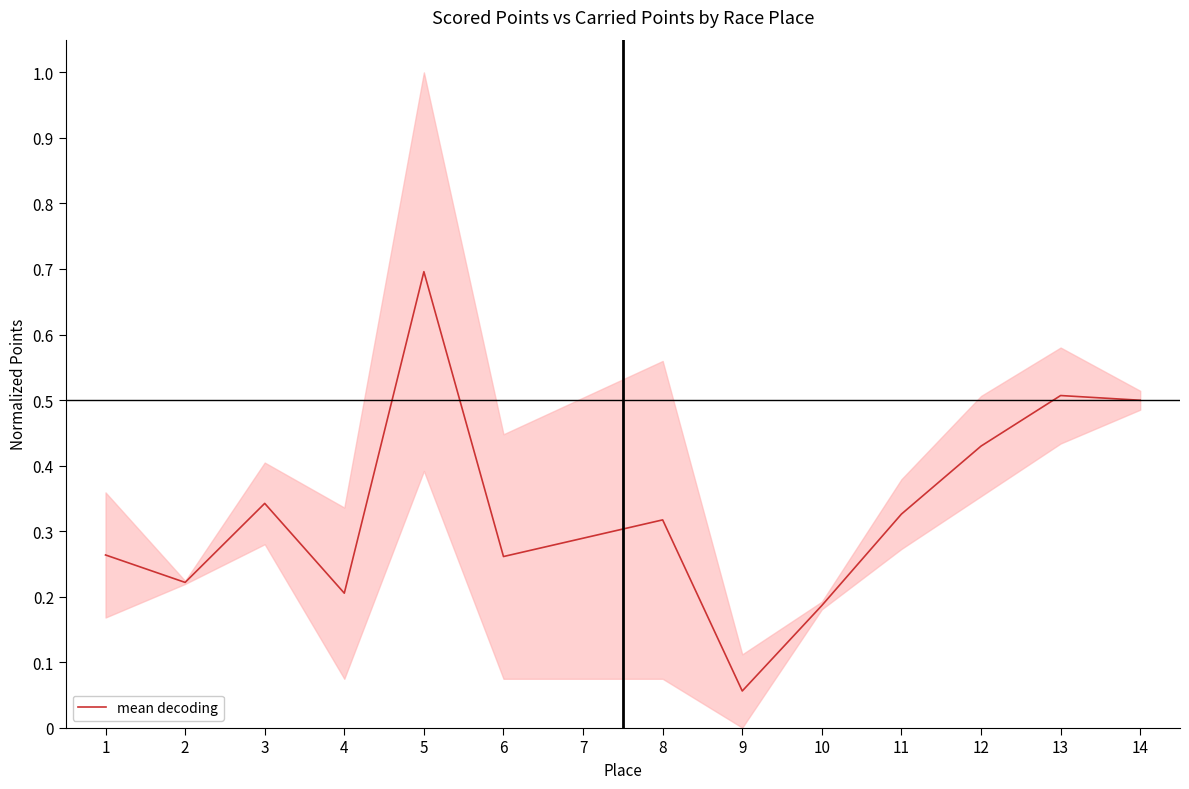

How many data points does each series have?

14